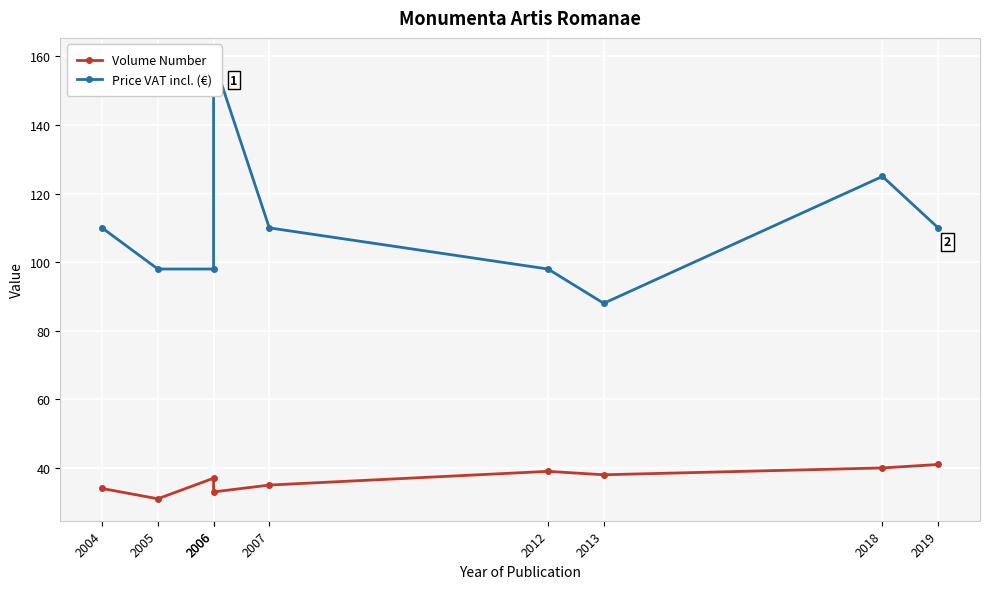

Reading left to right, list all the values displayed in this chart.

Volume Number: 2004=34	2005=31	2006=37	2006=33	2007=35	2012=39	2013=38	2018=40	2019=41
Price VAT incl. (€): 2004=110	2005=98	2006=98	2006=159	2007=110	2012=98	2013=88	2018=125	2019=110